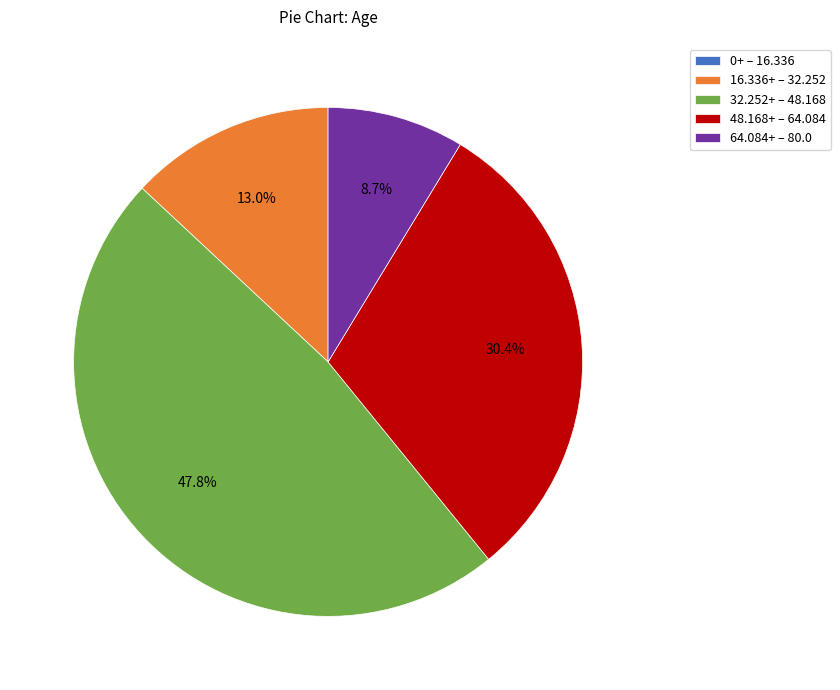

Which slice is the largest?

32.252+ – 48.168